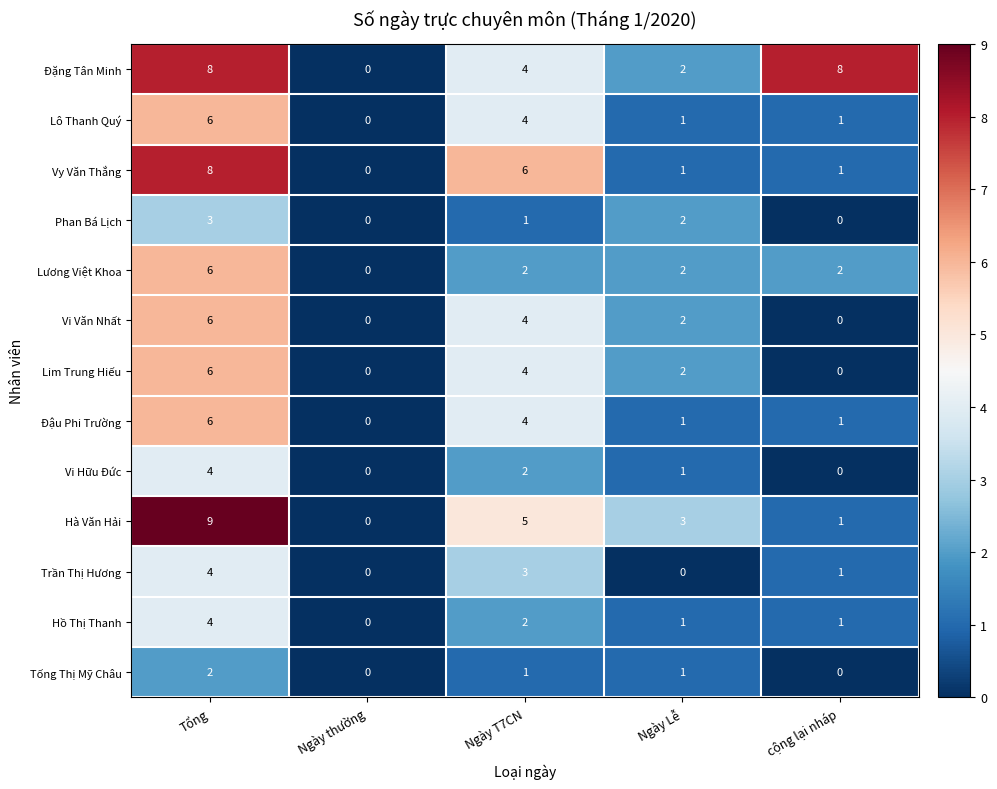

The Lim Trung Hiếu series shows 3 at Ngày thường. True or false?

False